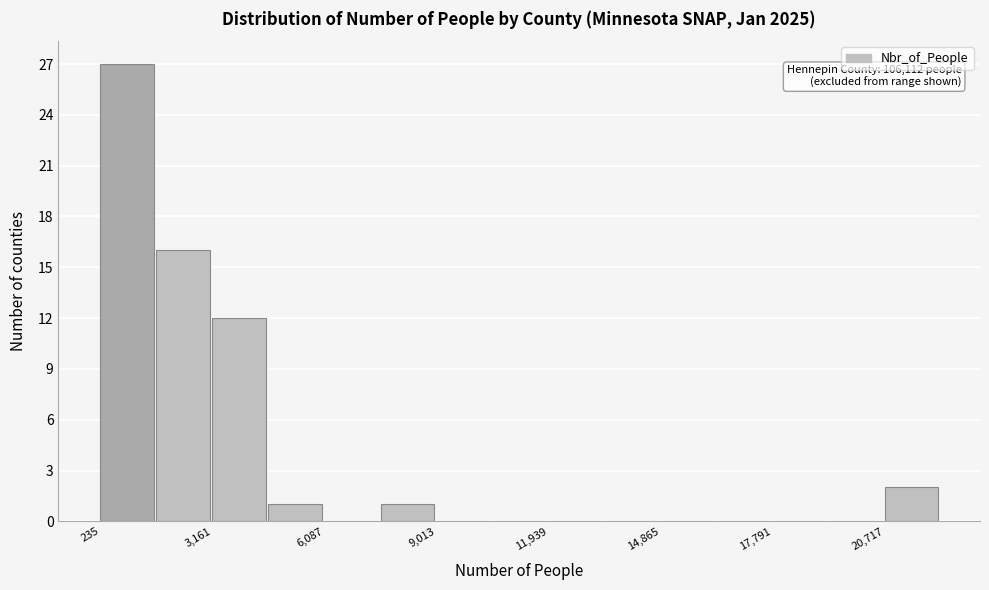

Around what value on the x-axis is the tallest bar? Give the approximate position of its centre, as read against the axis.

1000